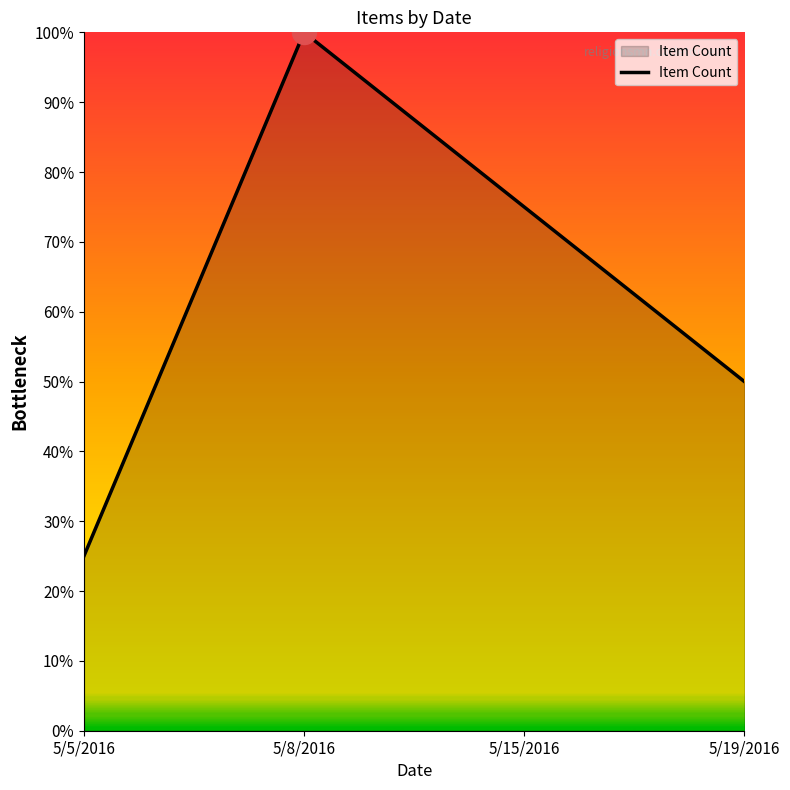

What is the ratio of the value at 5/15/2016 to the value at 5/5/2016?

3.0